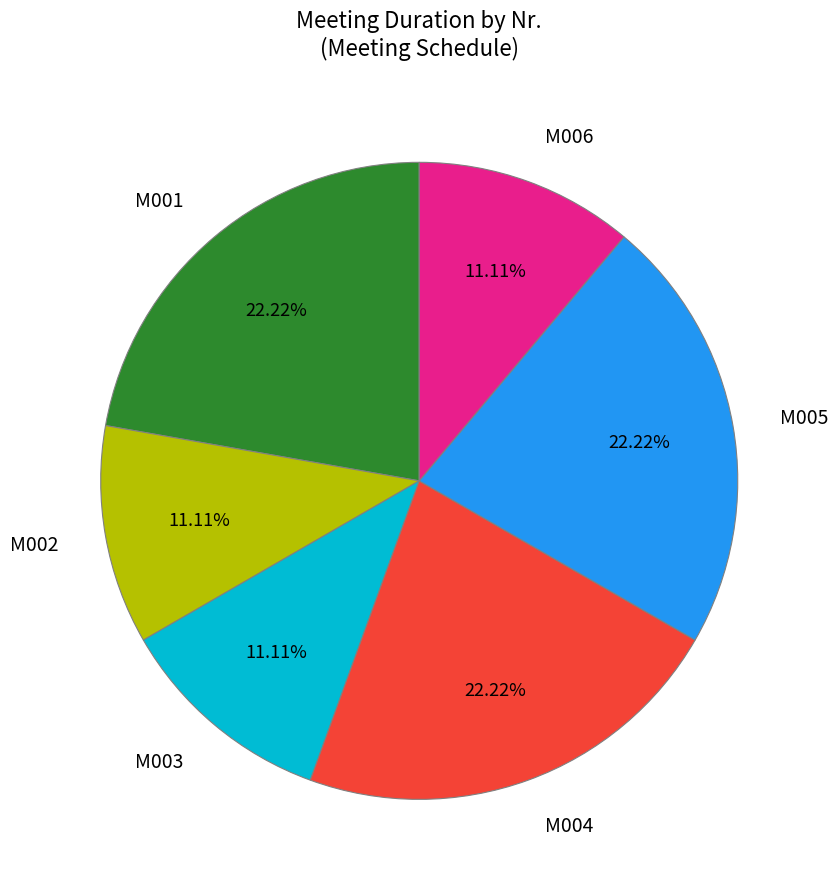

To the nearest percent, what is the combined percentage of M003 and M006?

22%